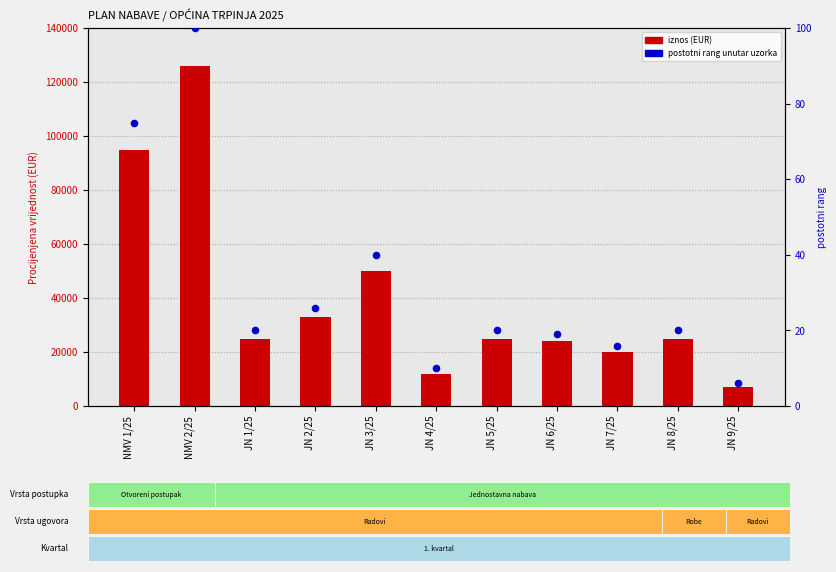

Which series contains the lowest Y value?

postotni rang unutar uzorka